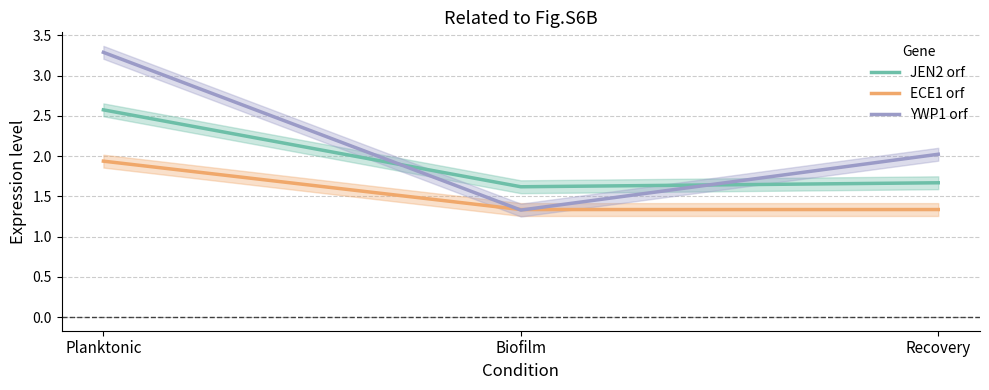

The value of ECE1 orf at Biofilm is 1.3. True or false?

True